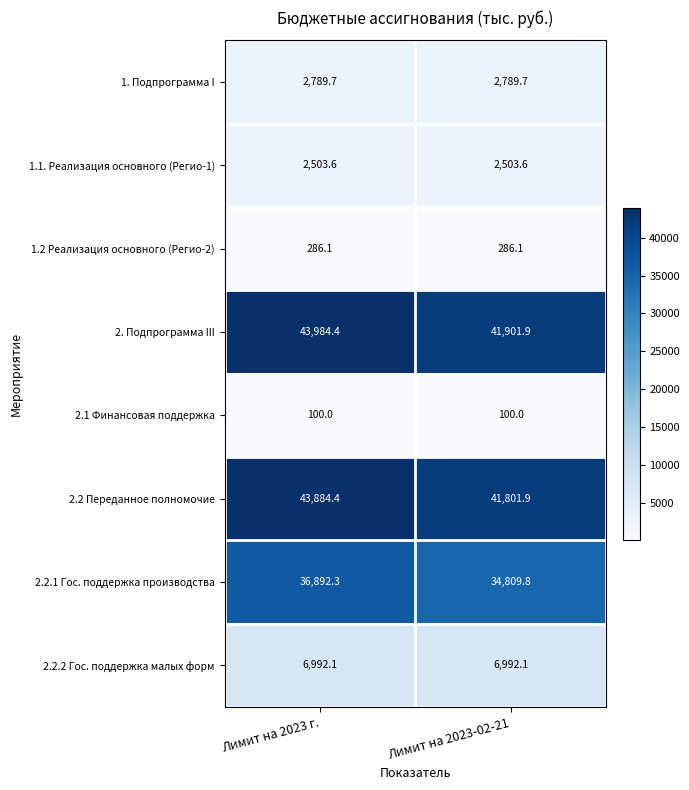

List the series in order of their peak value, highest first.

2. Подпрограмма III, 2.2 Переданное полномочие, 2.2.1 Гос. поддержка производства, 2.2.2 Гос. поддержка малых форм, 1. Подпрограмма I, 1.1. Реализация основного (Регио-1), 1.2 Реализация основного (Регио-2), 2.1 Финансовая поддержка